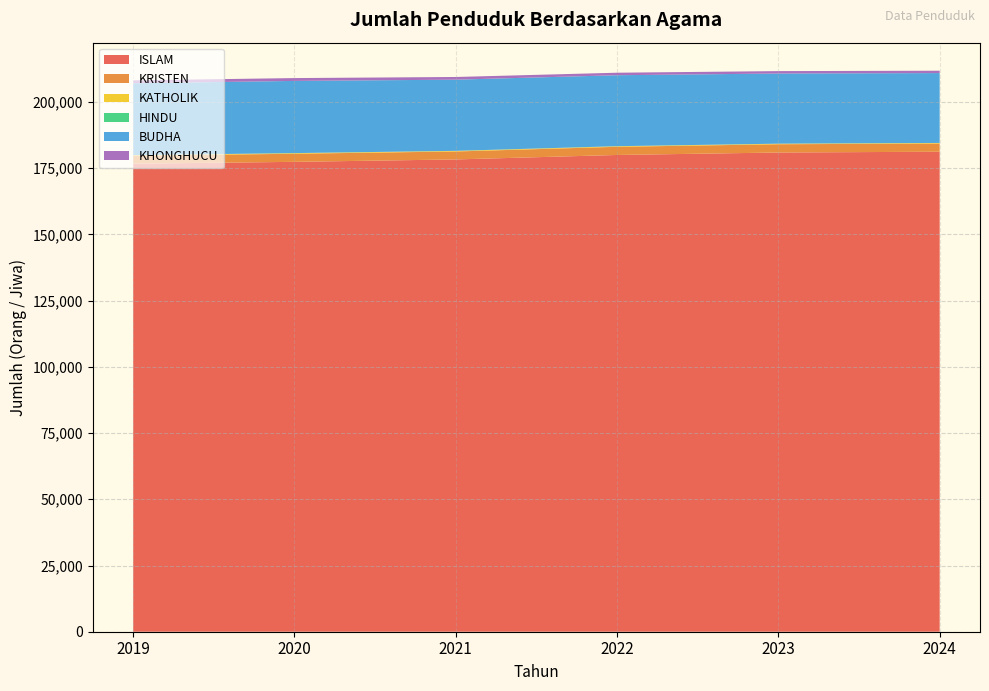

Reading right to left, transcribe all the data shown in this chart.

ISLAM: 181215	180913	179985	178302	177392	176689
KRISTEN: 3096	3125	3087	3004	3065	2988
KATHOLIK: 206	202	212	218	210	226
HINDU: 16	16	19	21	32	33
BUDHA: 26372	26485	26793	26871	27247	27113
KHONGHUCU: 890	906	945	1013	1071	1099